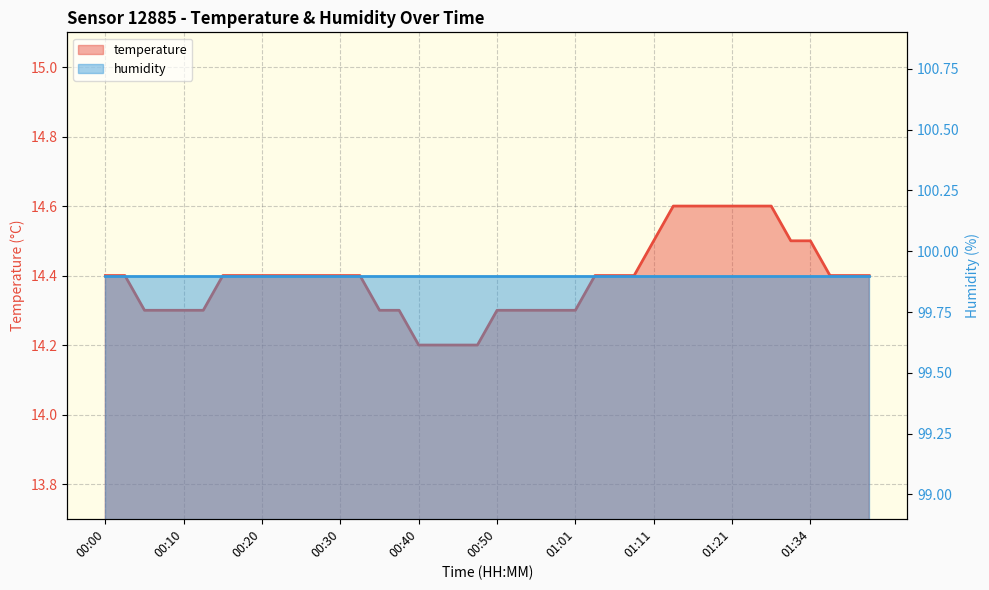

What position from the left is 01:08?

28